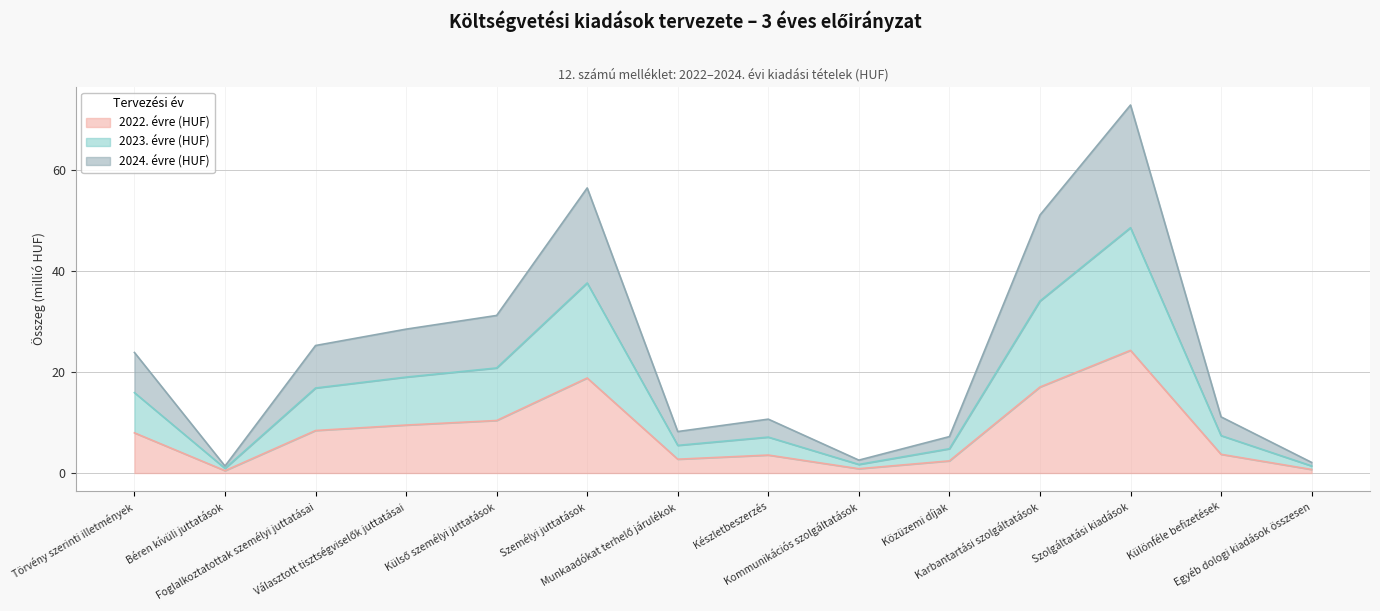

At which category does the chart reach its peak across all series?

Szolgáltatási kiadások